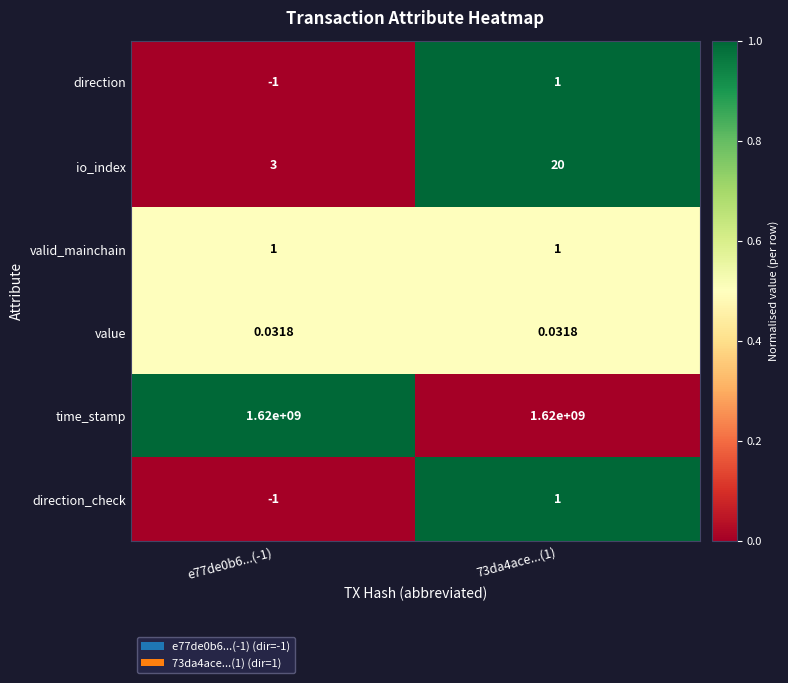

Is the value of direction_check at e77de0b6...(-1) greater than the value of io_index at 73da4ace...(1)?

No